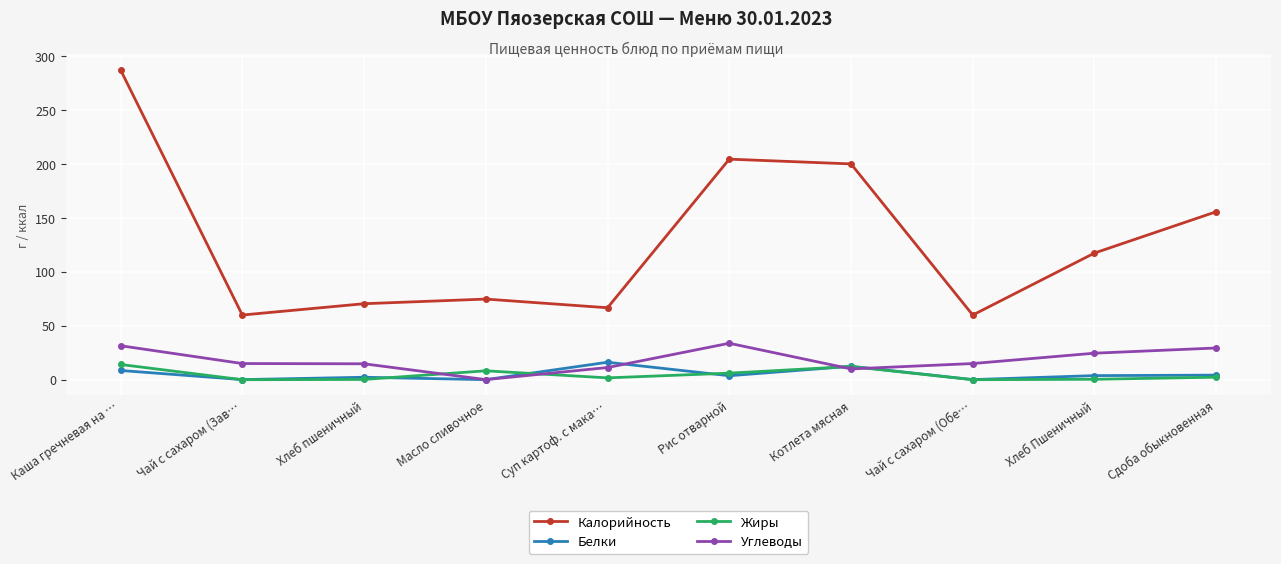

Is the value of Углеводы at Хлеб пшеничный greater than the value of Белки at Чай с сахаром (Зав…?

Yes